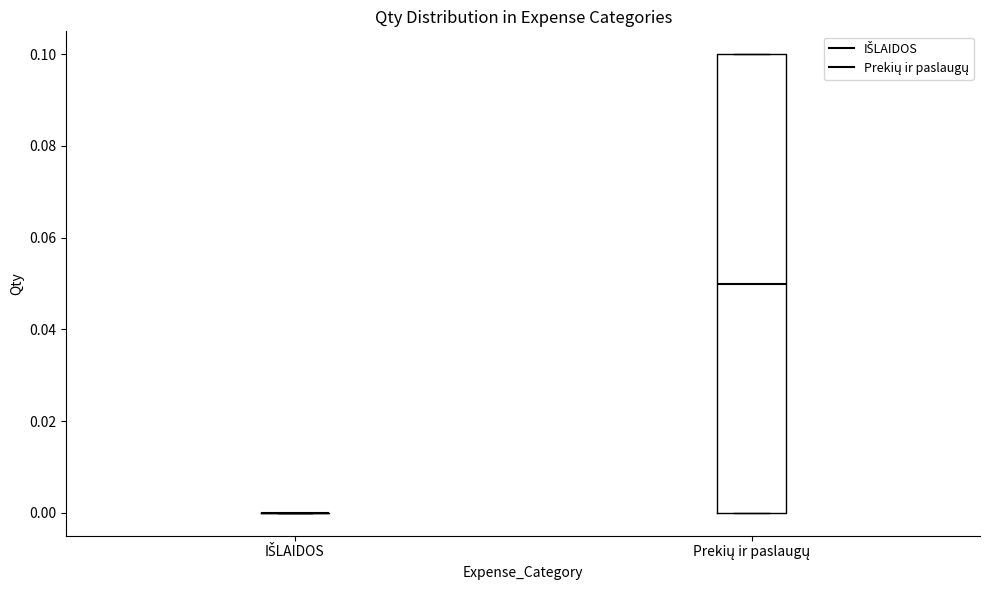

Reading left to right, read every box against the y-axis: the position of its median line, the range the box covers, and the ends of its whiskers. The values are not printed on the chart, so give them approximately, as read against the axis.

IŠLAIDOS: box collapsed to a line at 0.00, whiskers 0.00 to 0.00
Prekių ir paslaugų: median 0.05, box 0.00 to 0.10, whiskers 0.00 to 0.10